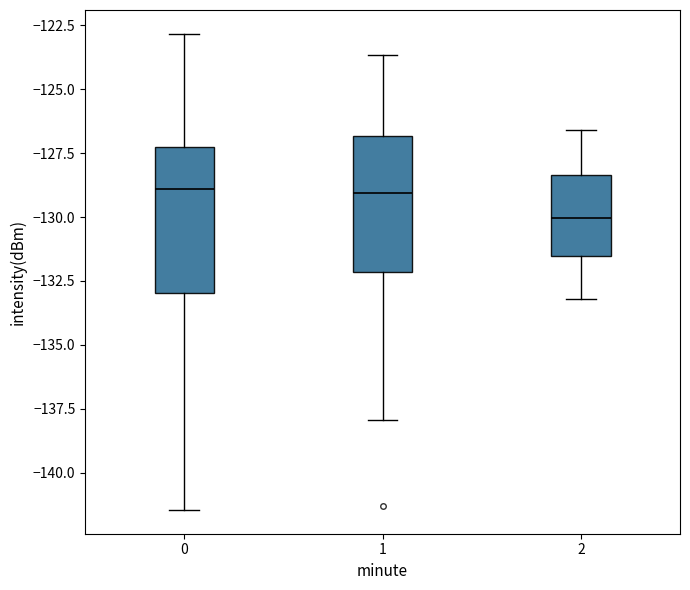

Reading left to right, read every box against the y-axis: the position of its median line, the range the box covers, and the ends of its whiskers. The values are not printed on the chart, so give them approximately, as read against the axis.

0: median -129.0, box -133.0 to -127.5, whiskers -141.5 to -123.0
1: median -129.0, box -132.0 to -127.0, whiskers -138.0 to -123.5
2: median -130.0, box -131.5 to -128.5, whiskers -133.0 to -126.5